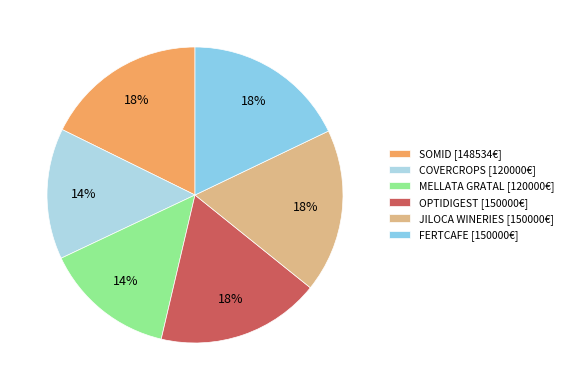

Does any single category account for the majority?

No